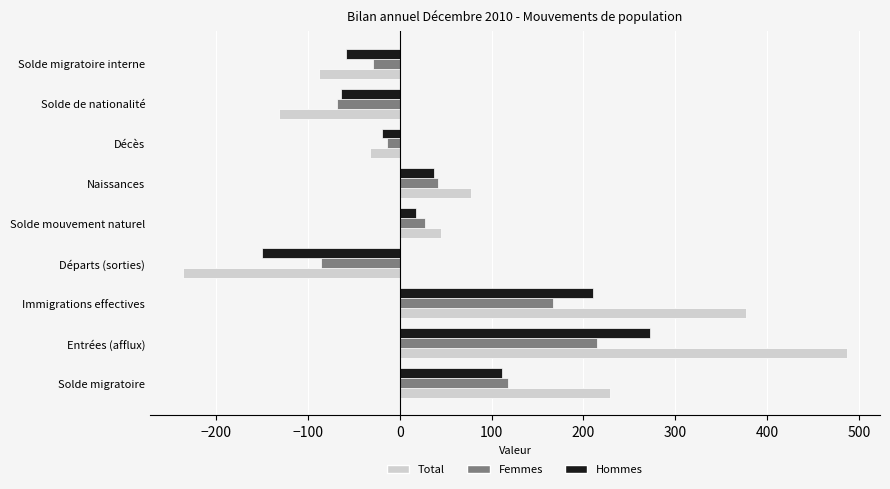

At how many categories does at least one series exceed 302?

2